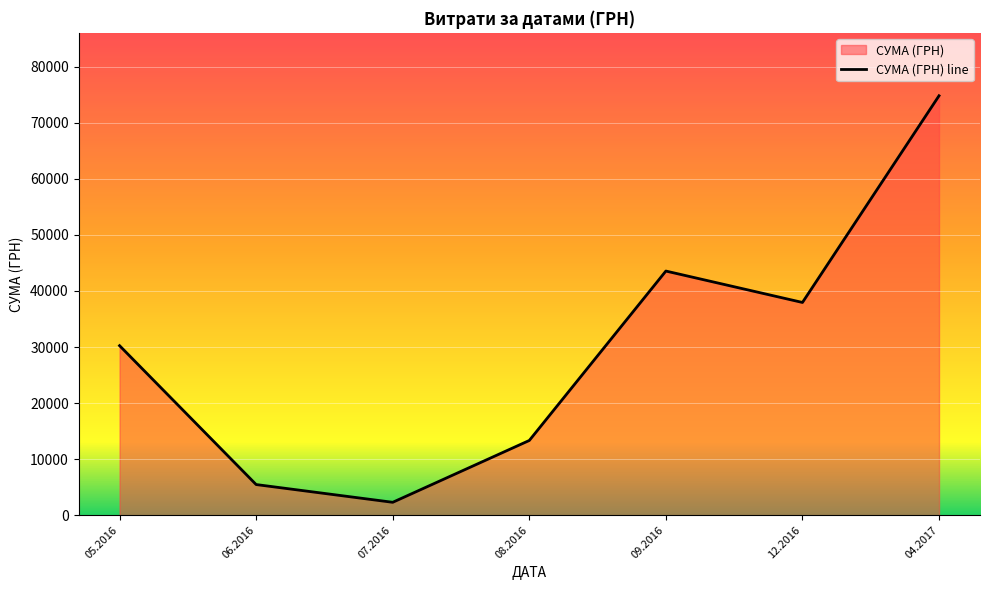

How many values exceed 30237?

4